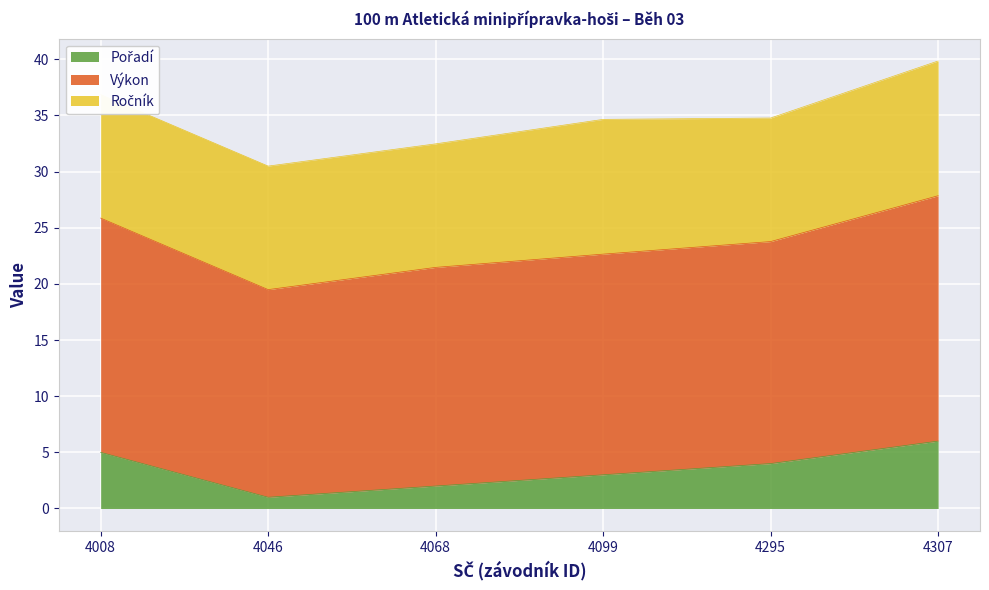

Is it true that Pořadí equals 1.9 at 4008?

False